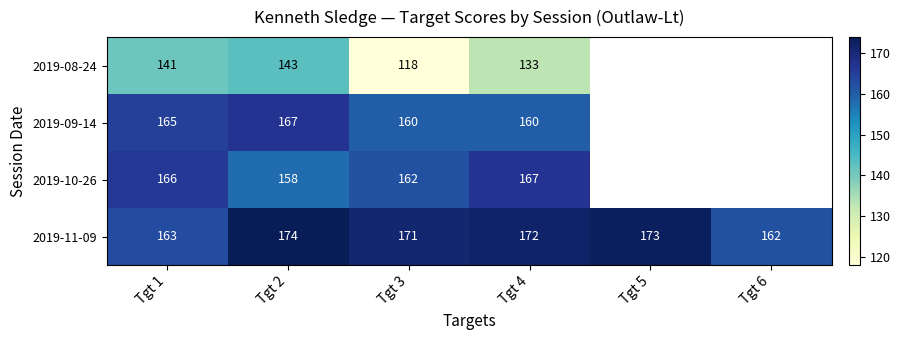

The value of 2019-11-09 at Tgt 3 is 102. True or false?

False